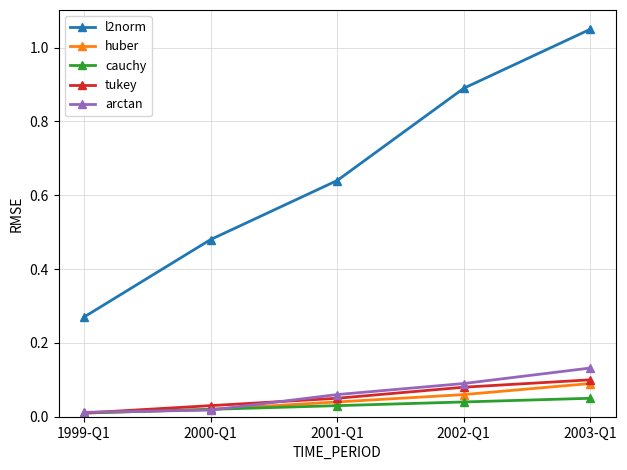

True or false: cauchy has more than 2 points higher than both neighbors.

False